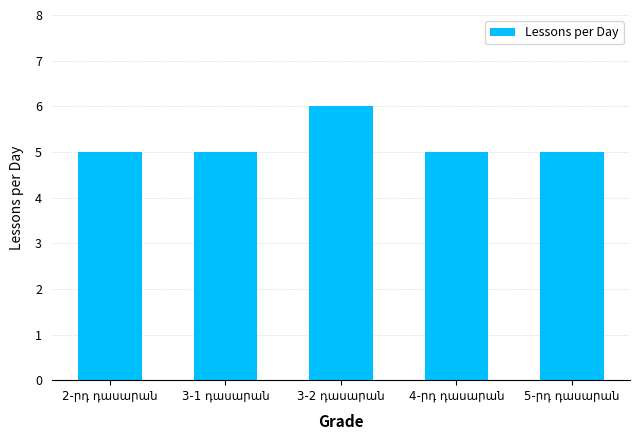

Reading right to left, transcribe all the data shown in this chart.

5	5	6	5	5